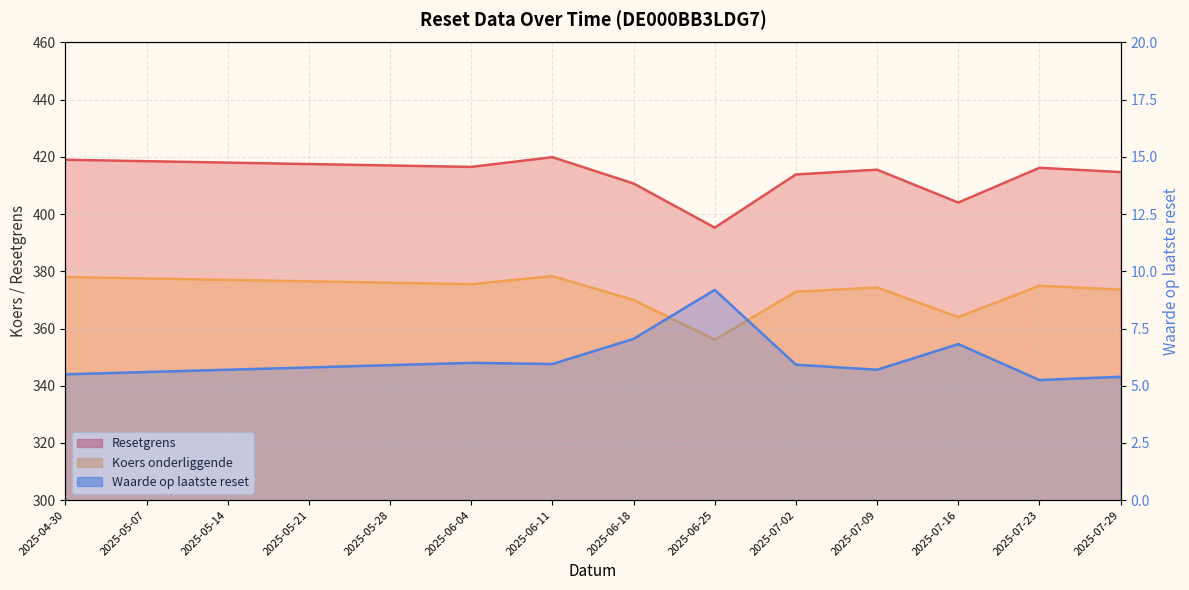

True or false: Waarde op laatste reset and Koers onderliggende intersect in this chart.

False